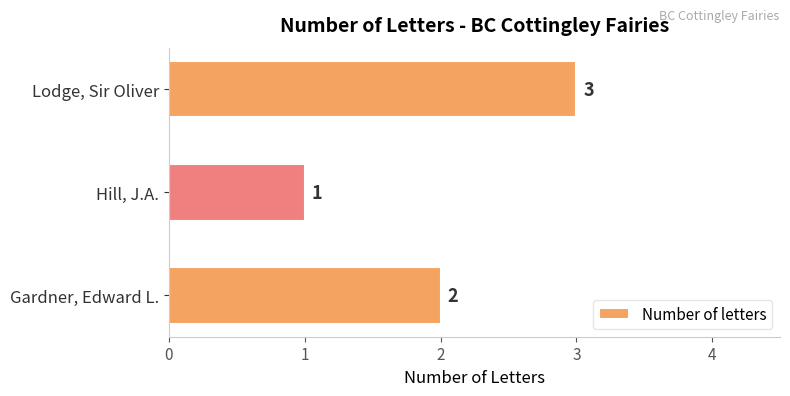

The chart shows a value of 1 at Lodge, Sir Oliver. True or false?

False